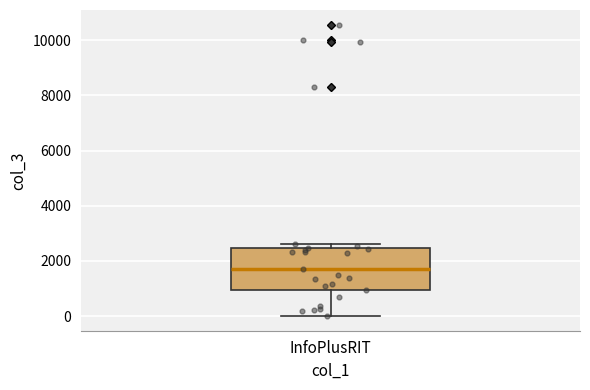

Where does the lower whisker of the box for InfoPlusRIT end on the y-axis? The values are not printed on the chart, so give them approximately, as read against the axis.

0